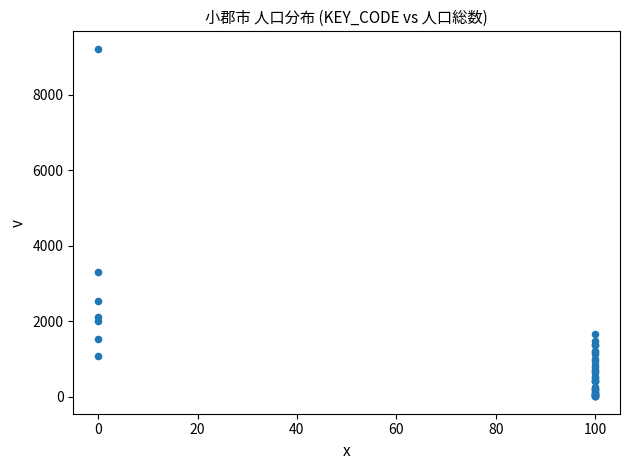

What Y value in the scatter plot is closest to 4611?

3289